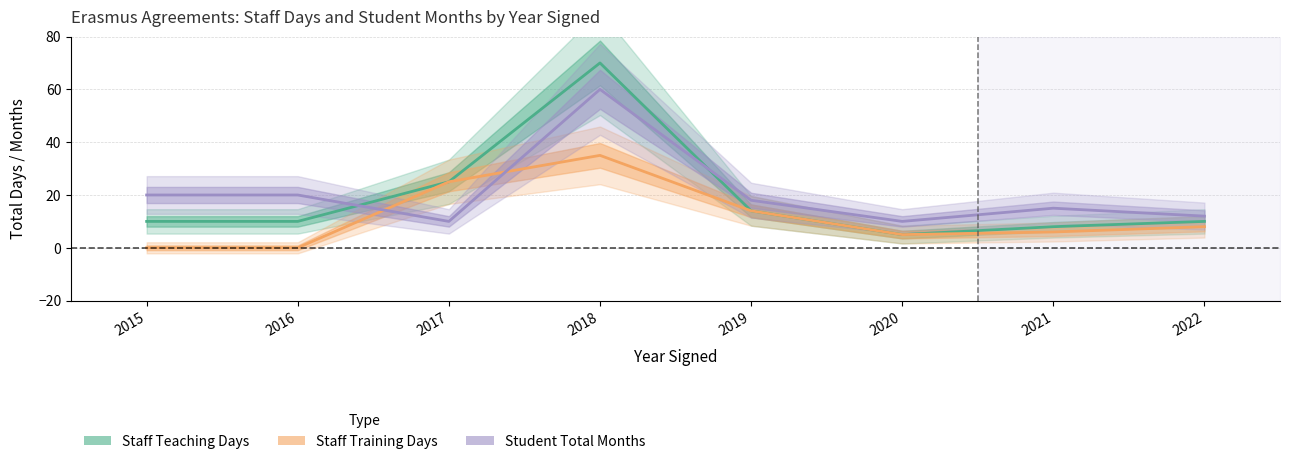

Which series ends up on top after the final intersection of Student Total Months and Staff Training Days?

Student Total Months